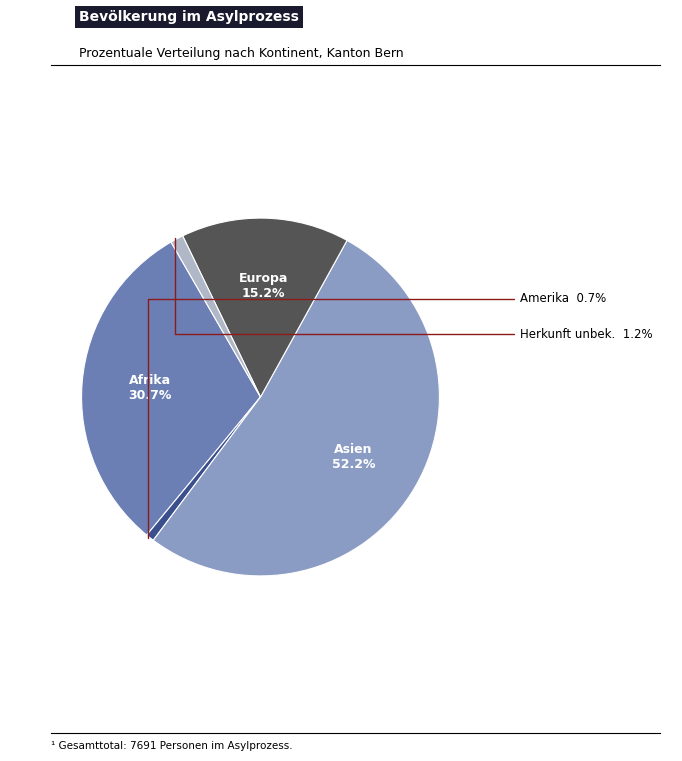

Does any single category account for the majority?

Yes